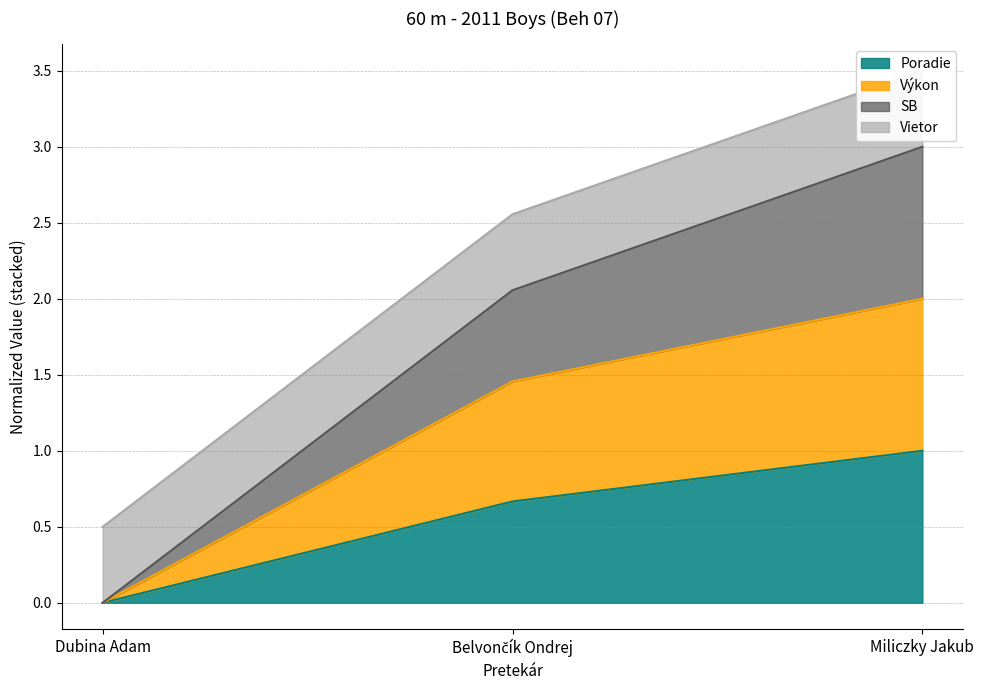

The value of Poradie at Miliczky Jakub is 1.5. True or false?

False